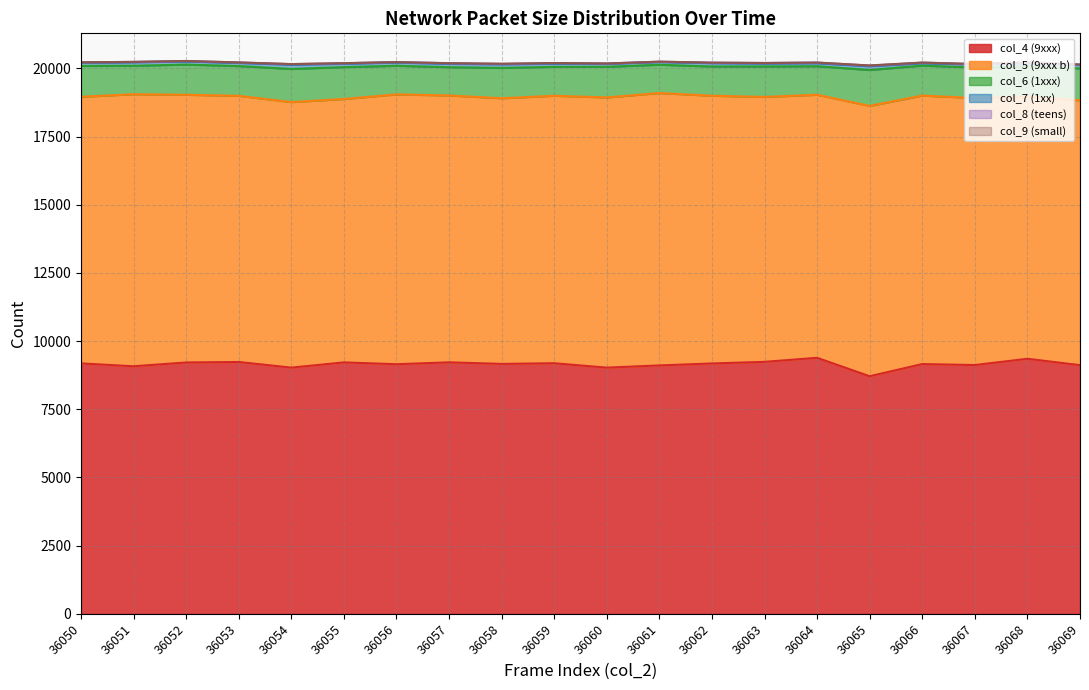

Where does the col_6 (1xxx) series first go above 1107?

36050